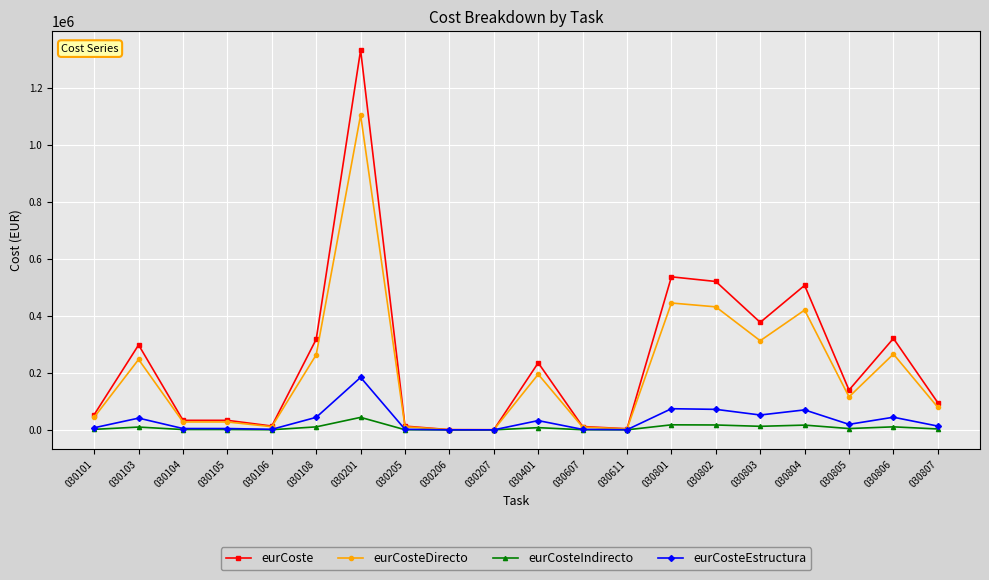

At which label does eurCosteEstructura first exceed 19286?

030103